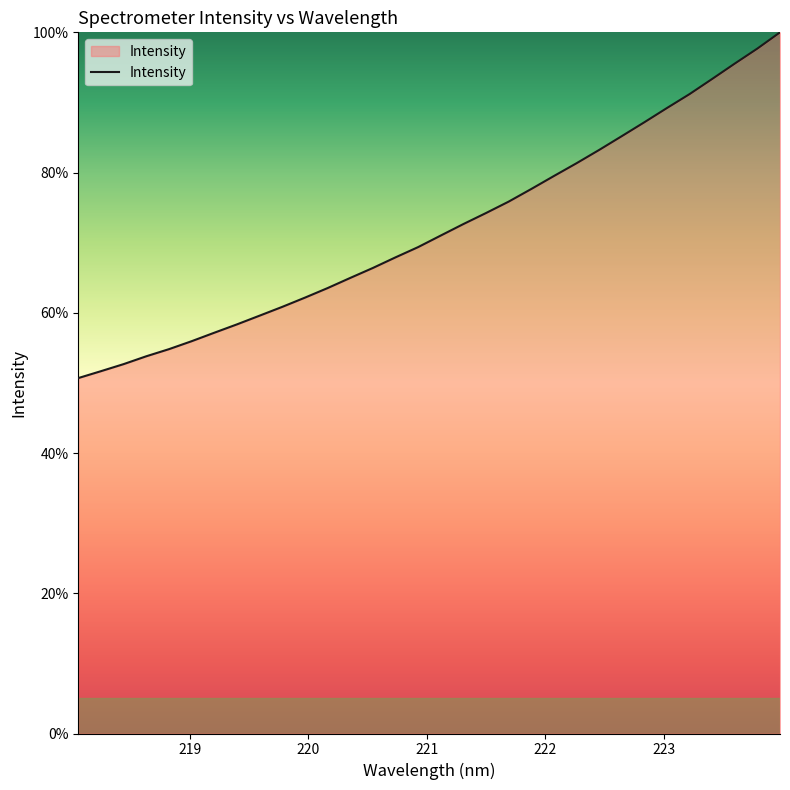

What is the maximum value shown in the chart?

100.0